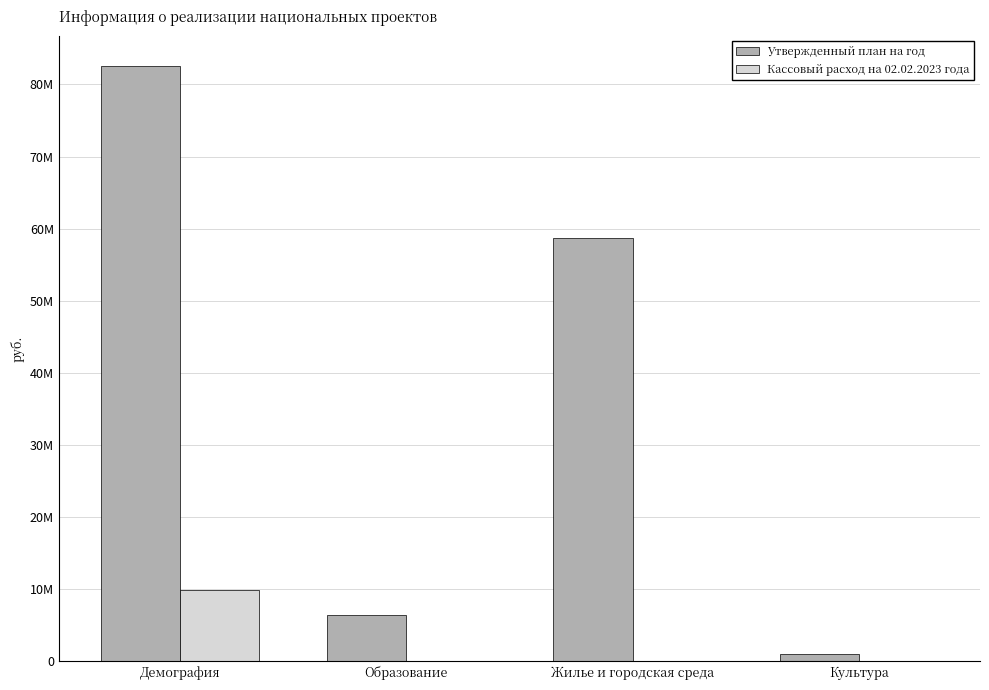

Reading right to left, transcribe all the data shown in this chart.

Утвержденный план на год: 1000000.0	58712620.0	6365162.3	82624750.0
Кассовый расход на 02.02.2023 года: 0.0	0.0	0.0	9900000.0